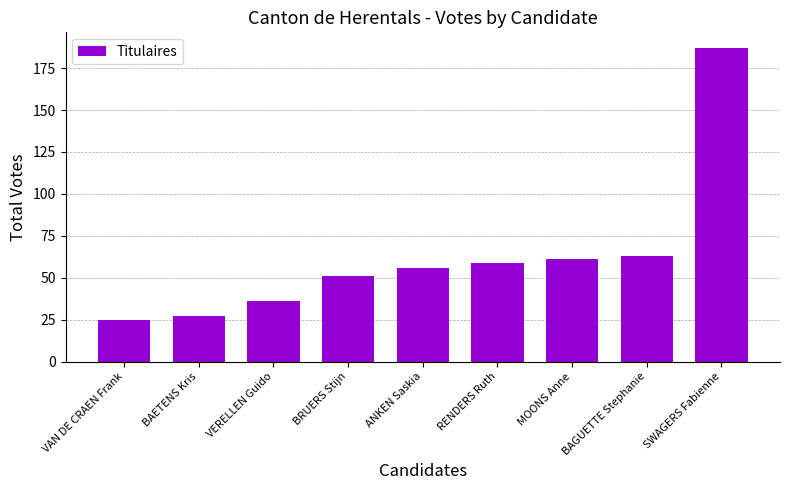

The value at SWAGERS Fabienne is 94. True or false?

False